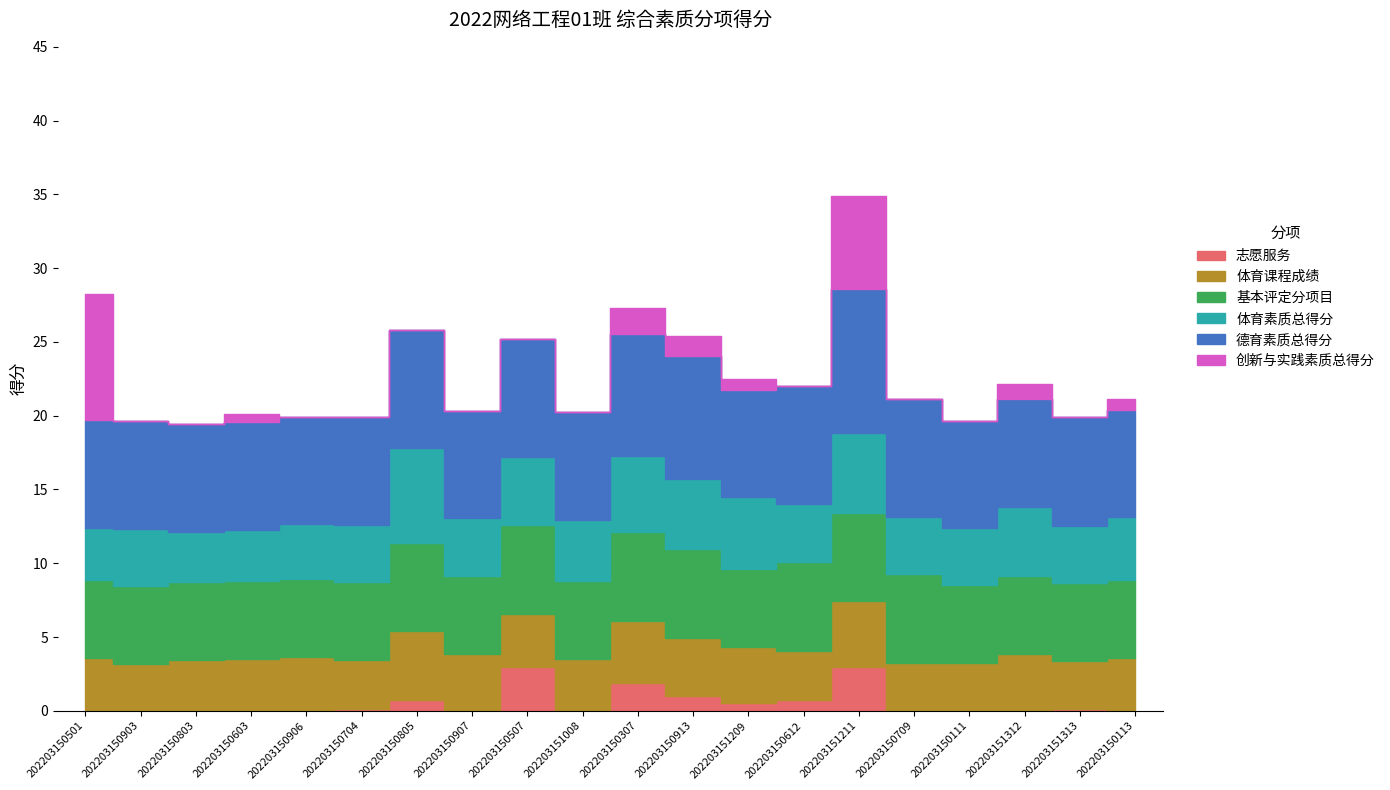

Which series changed the most between 202203150913 and 202203151313?

创新与实践素质总得分